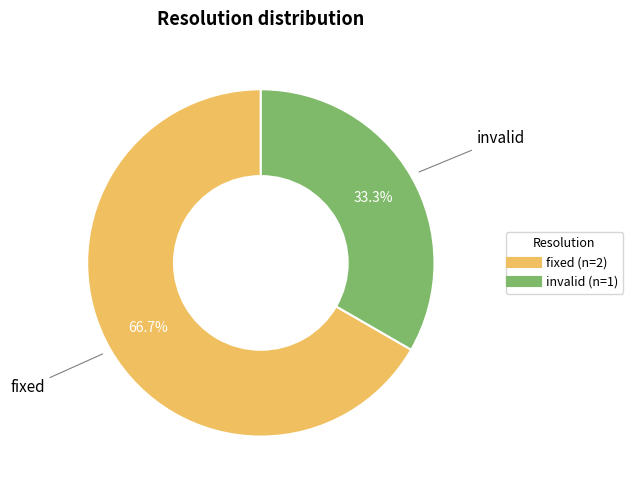

What percentage is the invalid slice, to the nearest percent?

33%